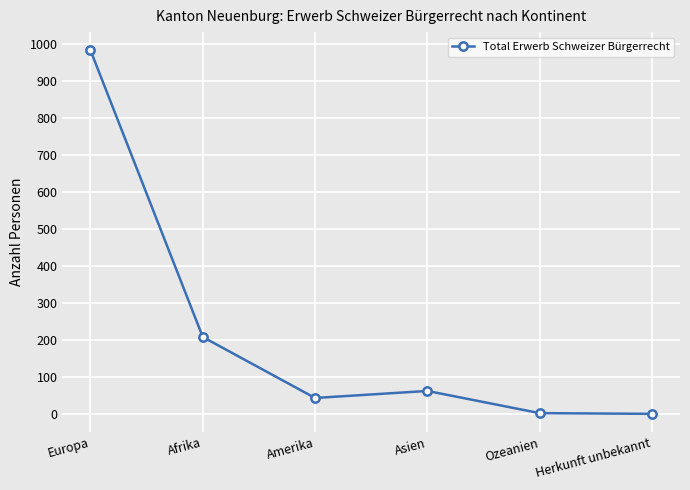

Between Herkunft unbekannt and Asien, which is larger?

Asien